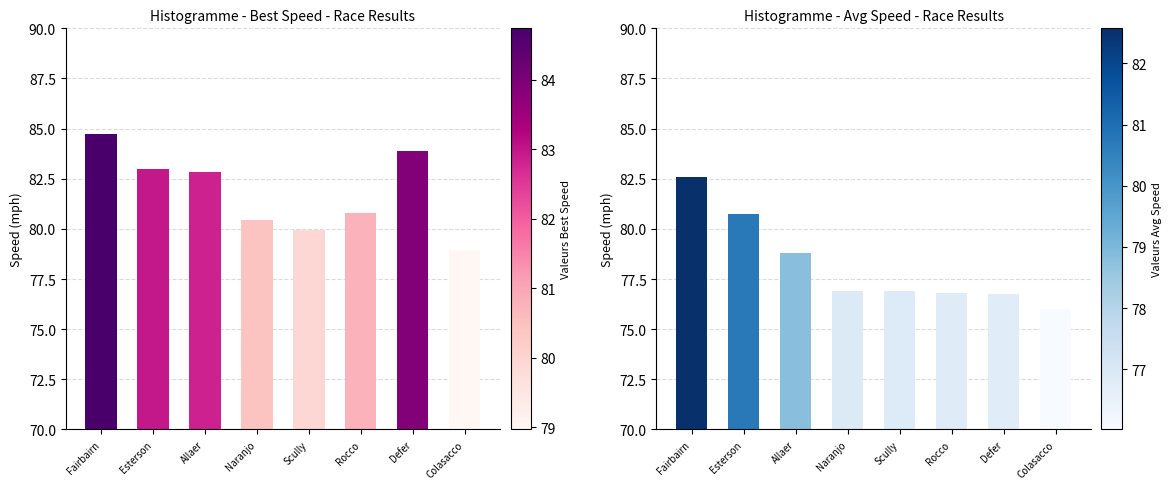

At how many categories does at least one series exceed 81?

4